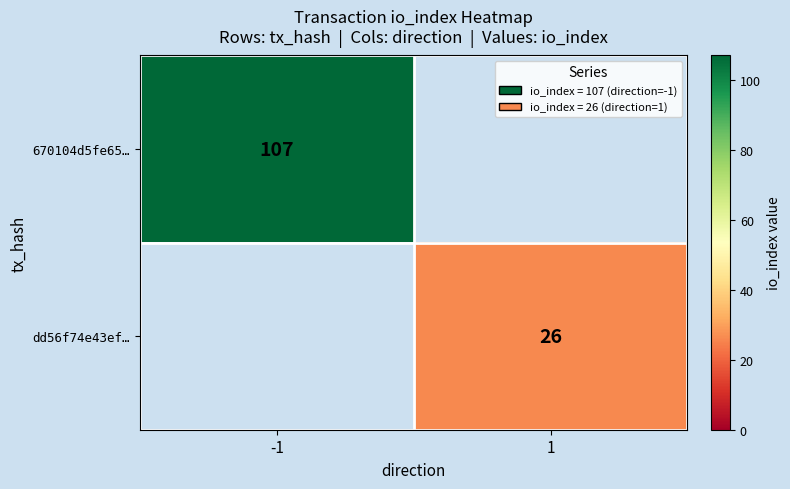

The value of dd56f74e43ef… at 1 is 26. True or false?

True